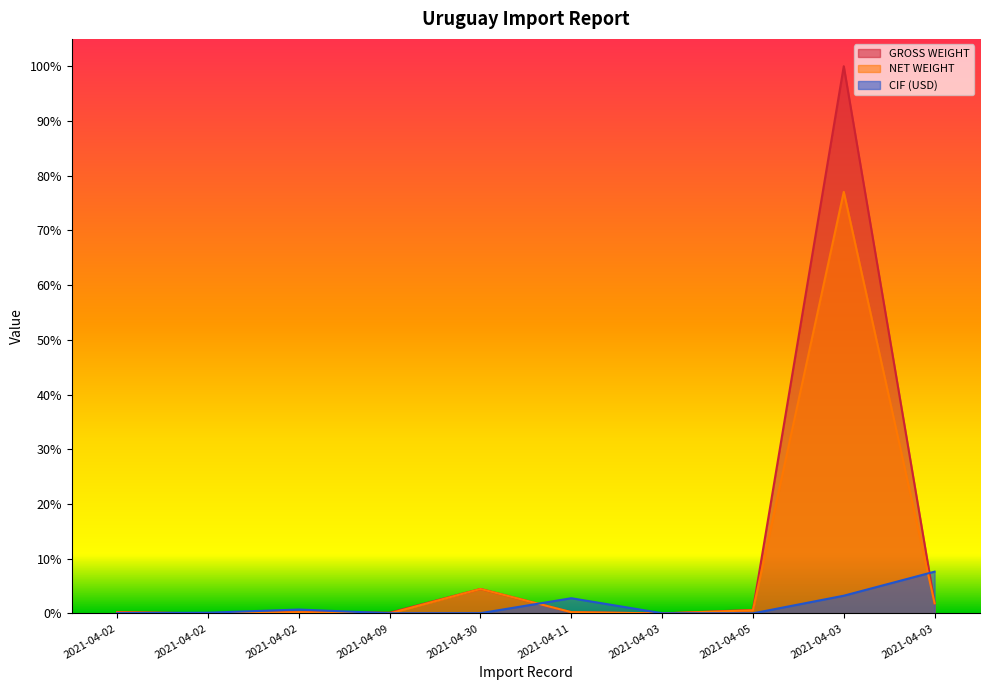

Does the chart display data point markers on the line(s)?

No